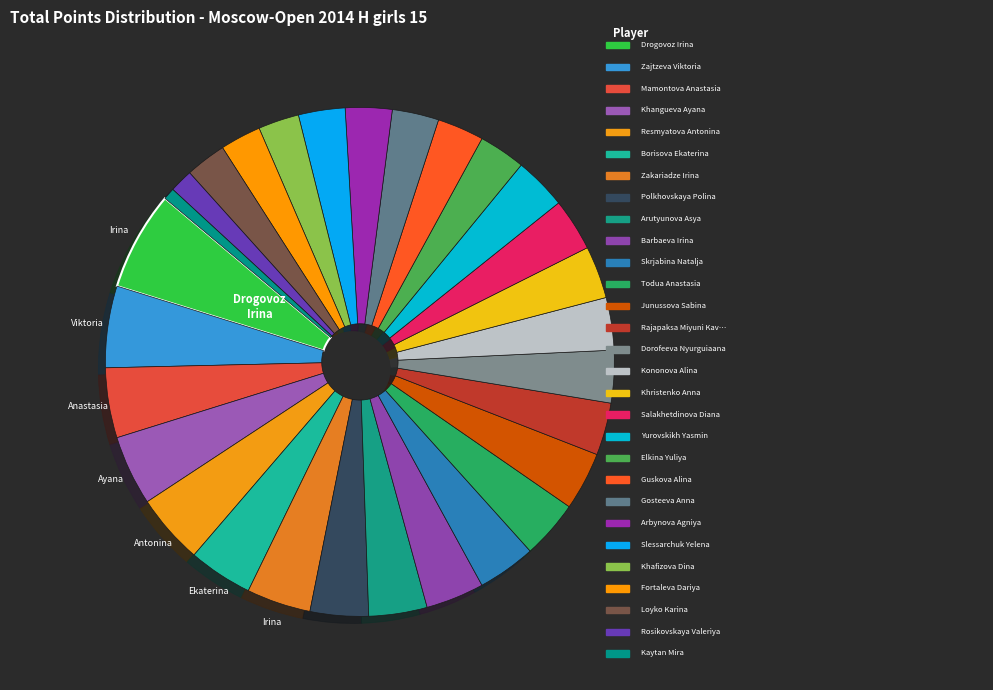

How many segments does this pie chart have?

29